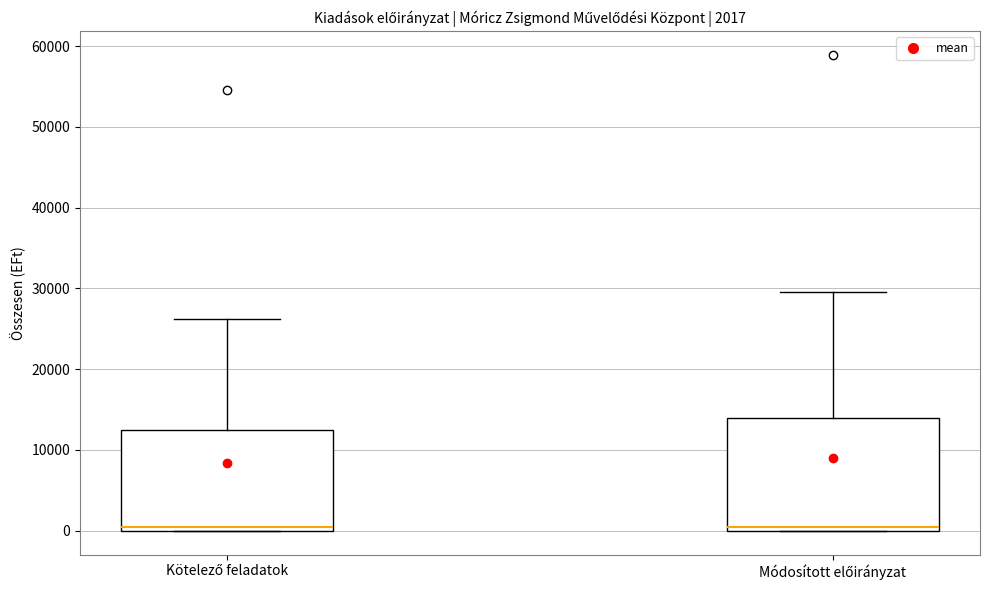

Comparing the boxes themselves (not the whiskers), which one is the tallest?

Módosított előirányzat